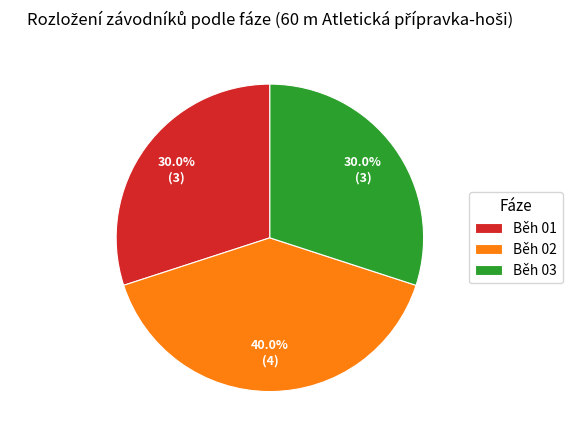

Is there any slice that represents more than half of the pie?

No